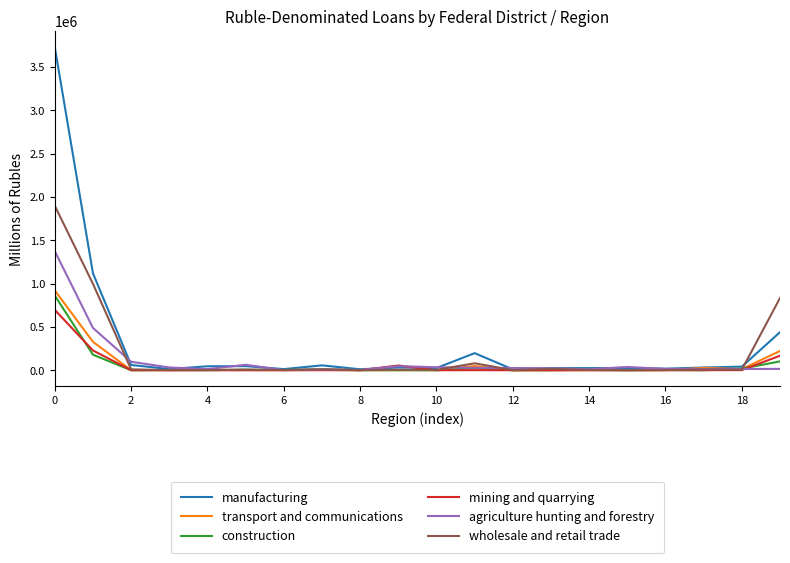

How many lines are shown in the chart?

6